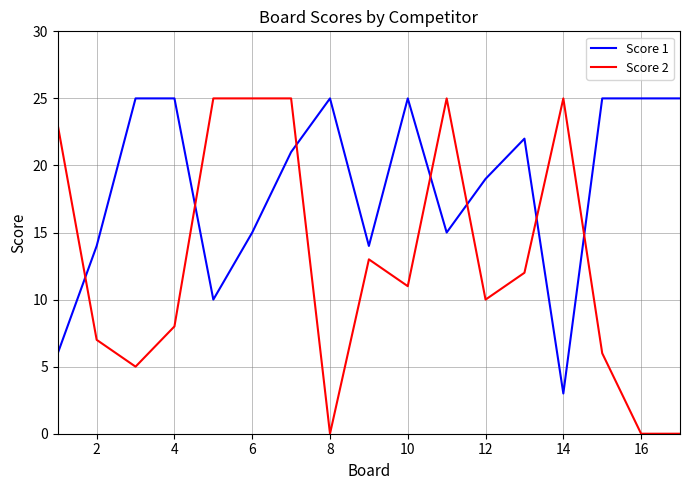

What is the sum of all Score 1 values?

314